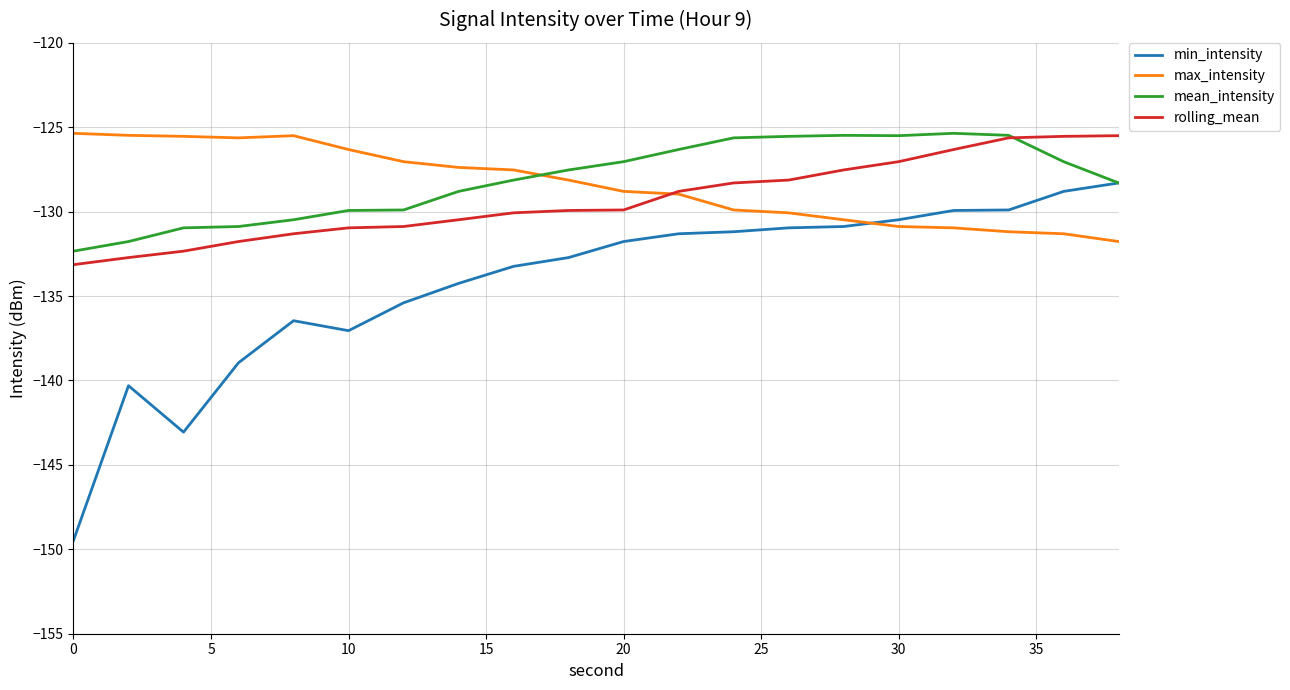

Which series has the widest spread of values?

min_intensity